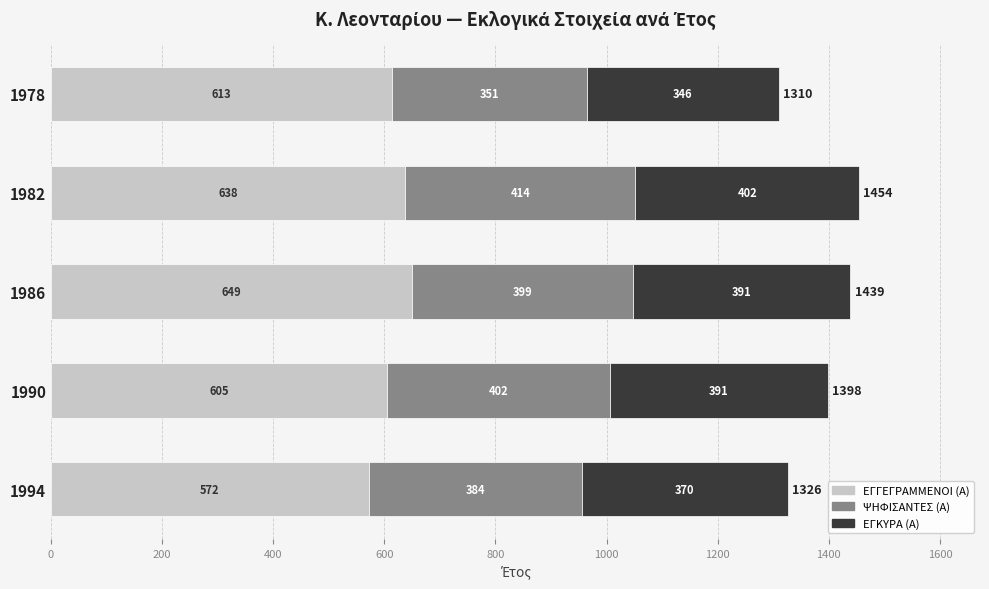

At which category is the sum across all series the highest?

1982